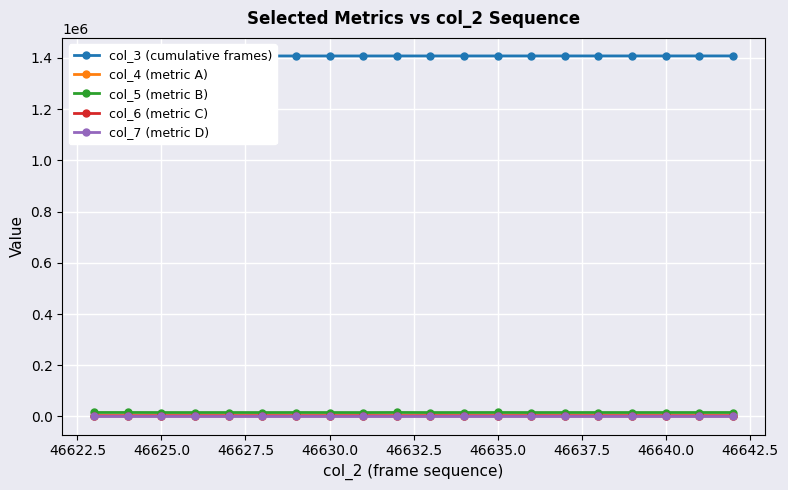

True or false: col_4 (metric A) has more than 0 points higher than both neighbors.

True